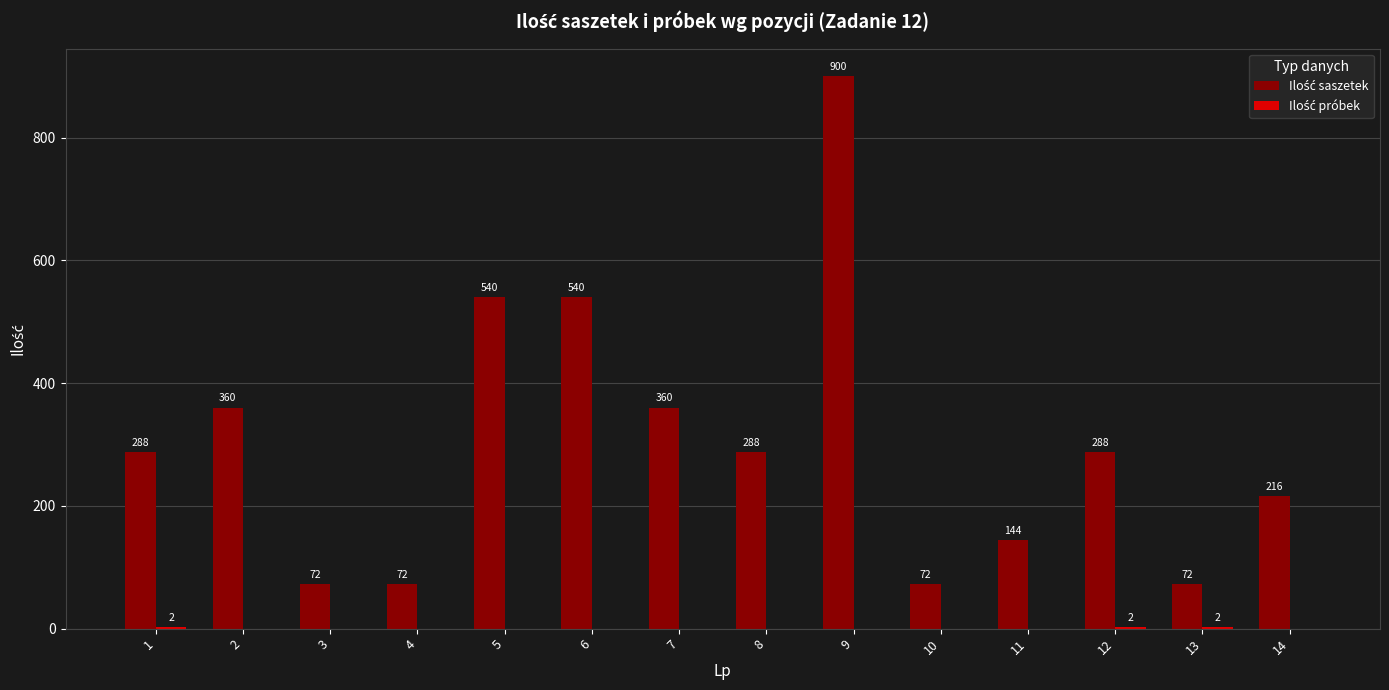

At which category is the sum across all series the highest?

9